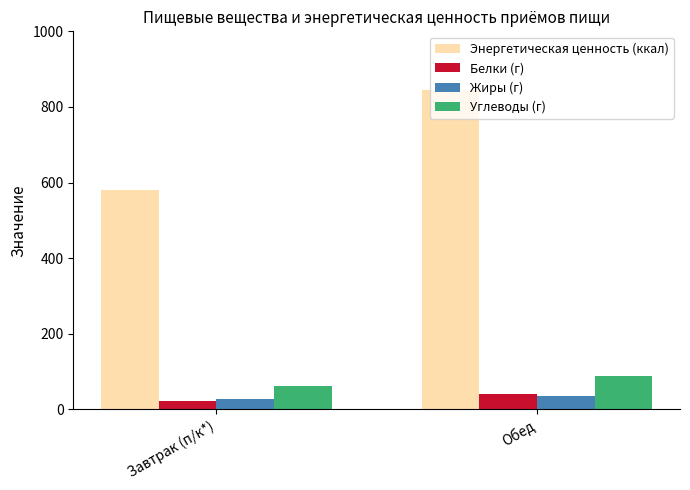

Between Завтрак (п/к*) and Обед, which series saw the biggest shift?

Энергетическая ценность (ккал)